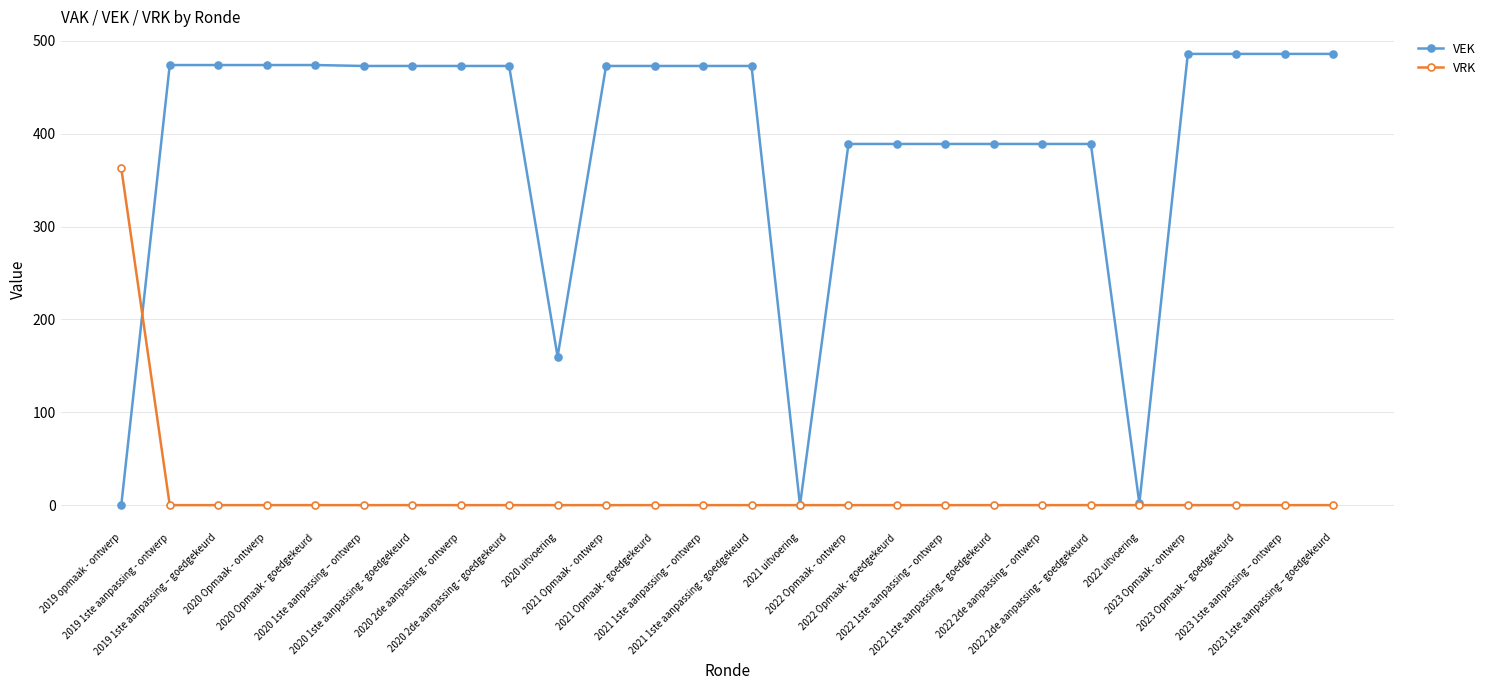

Which category has the highest value in the VRK series?

2019 opmaak - ontwerp